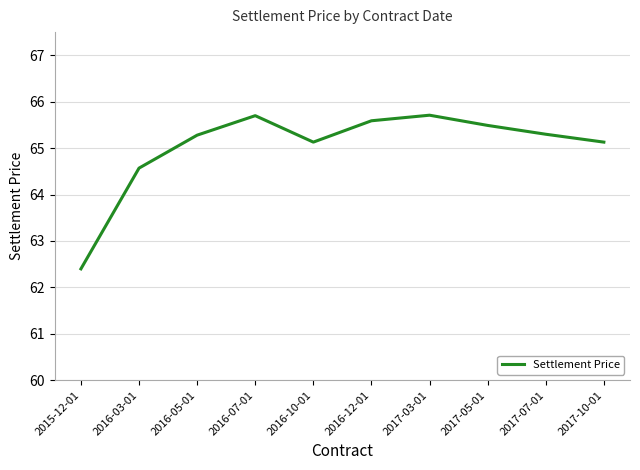

What is the sum of all values?

650.3